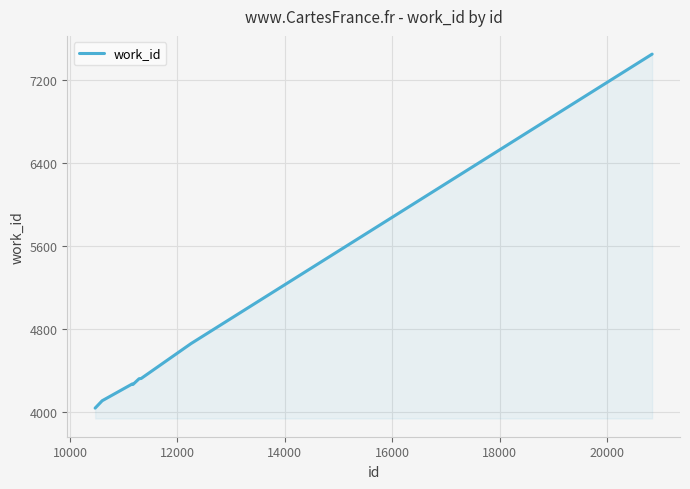

What is the difference between the maximum and minimum values?

3407